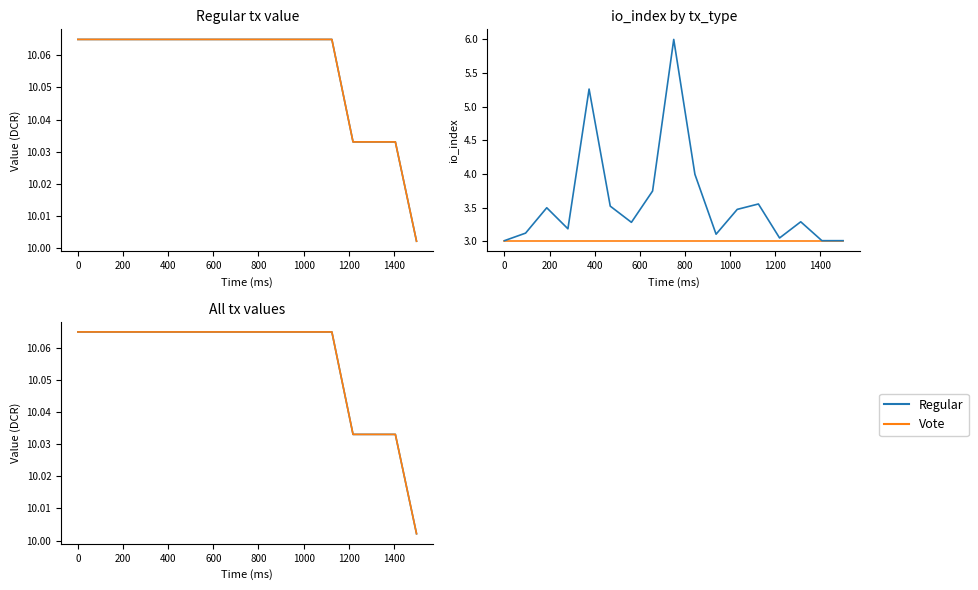

True or false: Regular (scaled) has more than 2 interior local peaks.

True